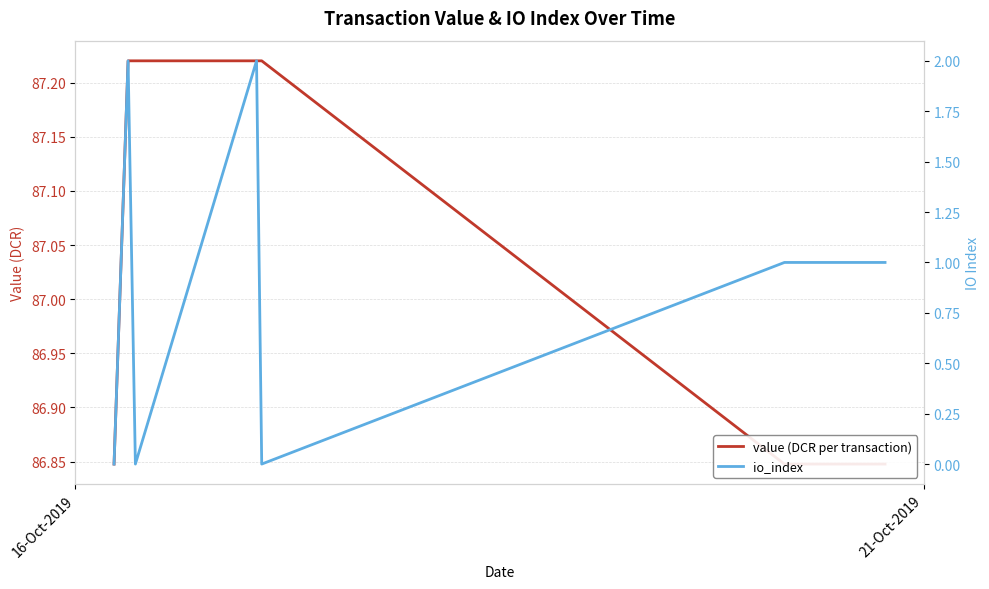

True or false: io_index and value (DCR per transaction) intersect in this chart.

False